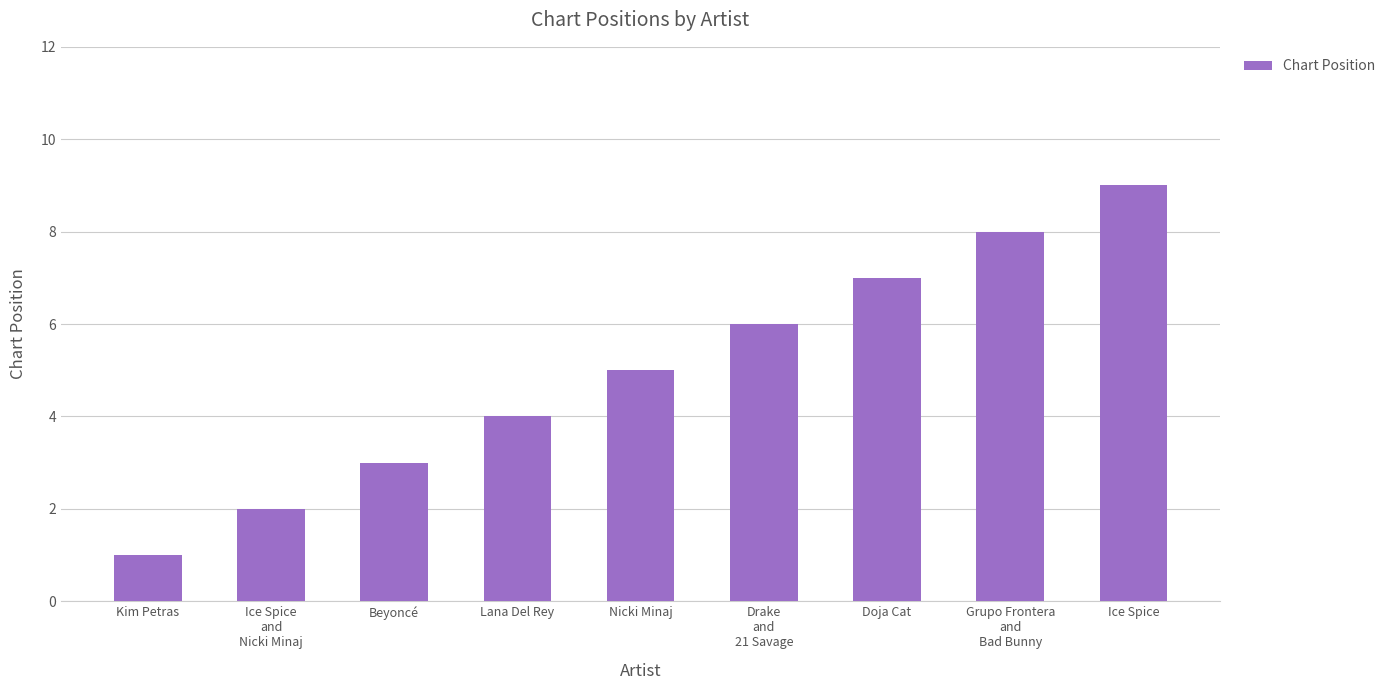

Between Ice Spice and Doja Cat, which is larger?

Ice Spice